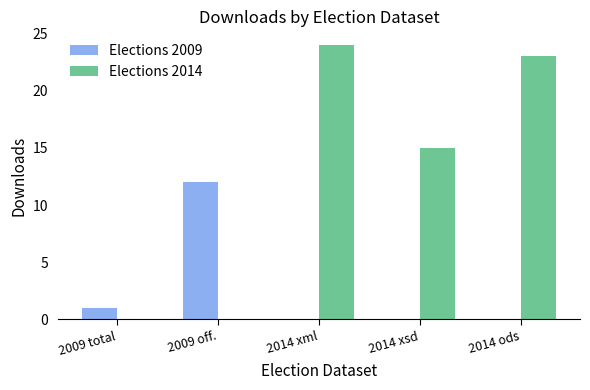

The Elections 2014 series shows 24 at 2014 xml. True or false?

True